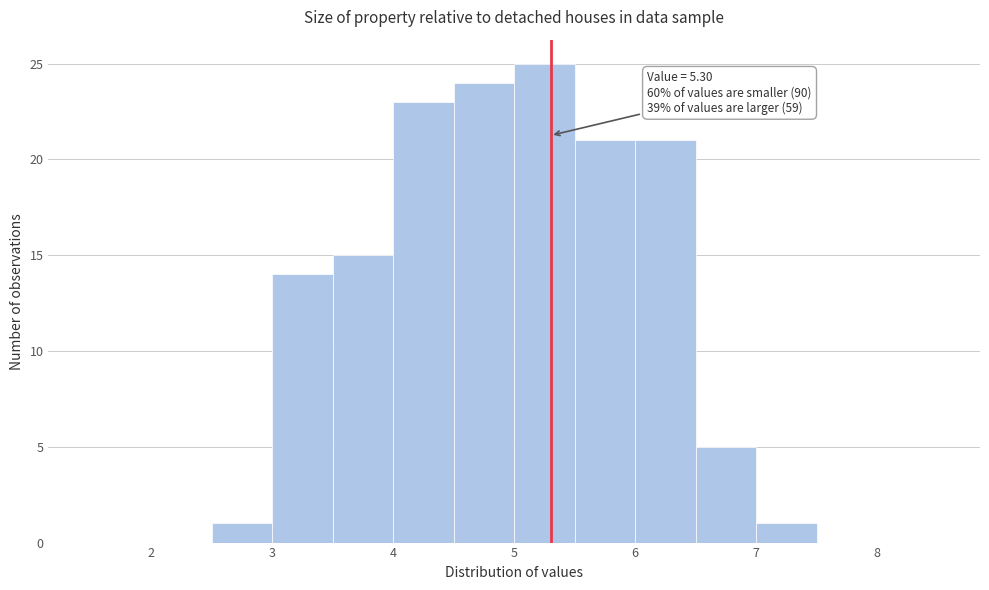

Over which range of the x-axis is the bar tallest?

5.0 to 5.5